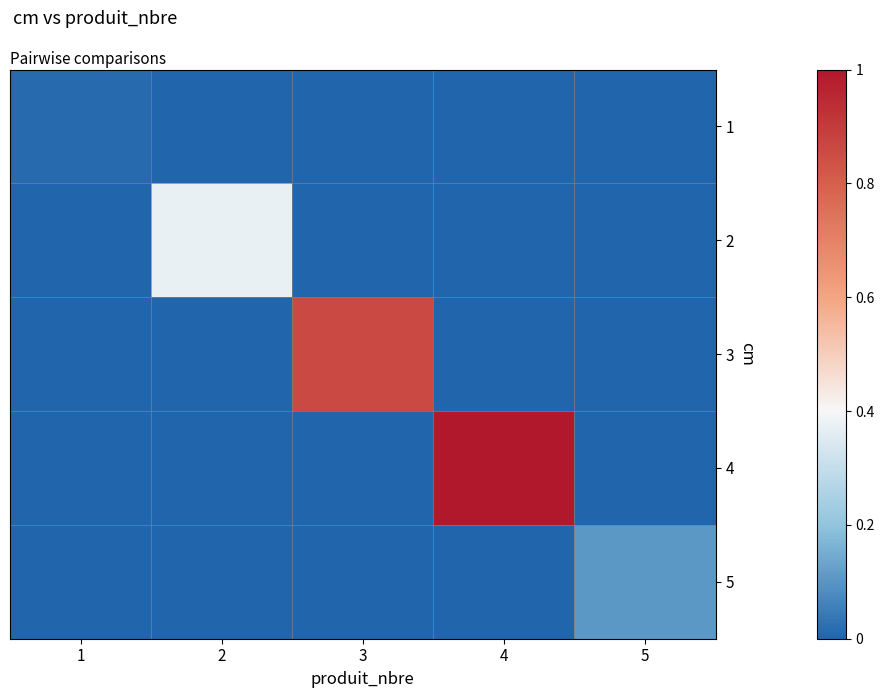

Between 1 and 2, which is larger?

1